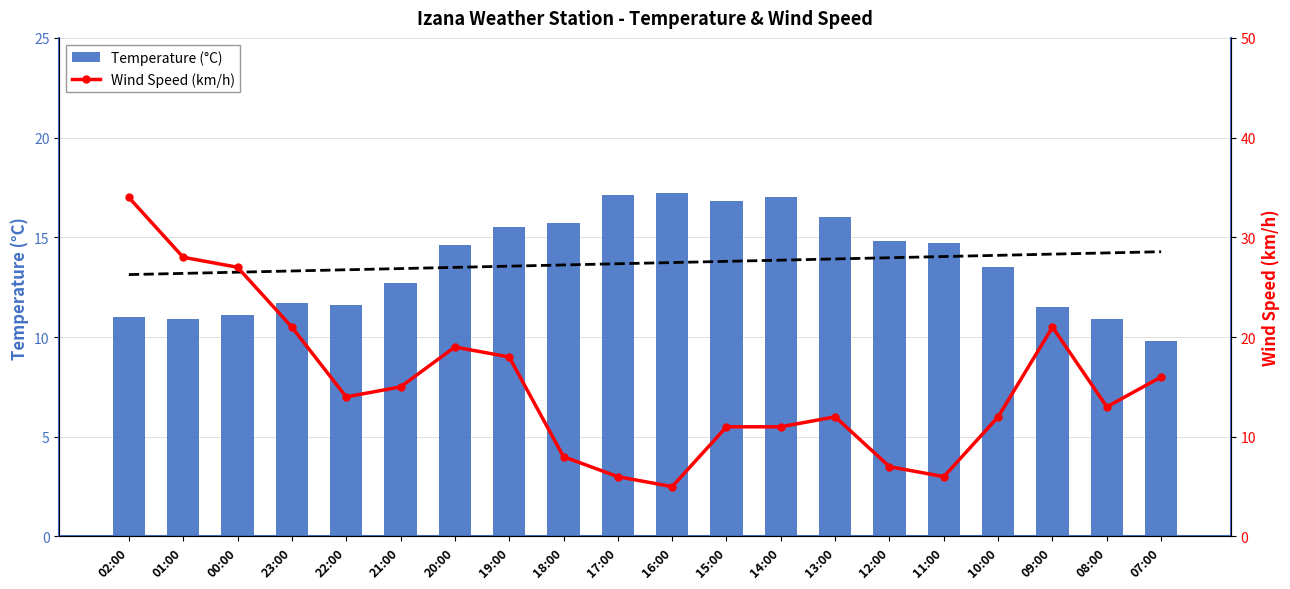

At which category is the sum across all series the highest?

02:00